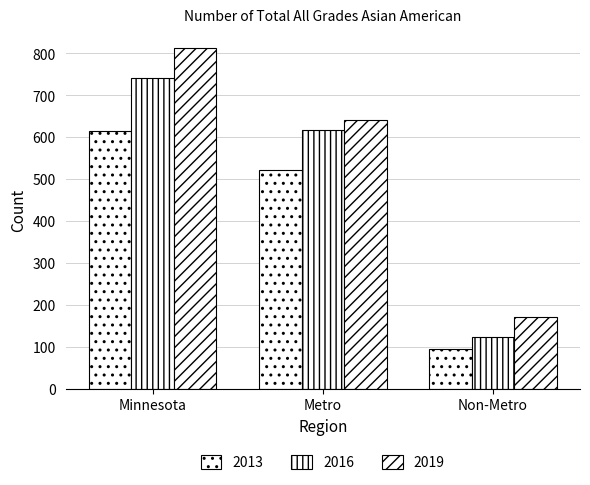

What is the sum of the 2019 values at Non-Metro and Minnesota?

983